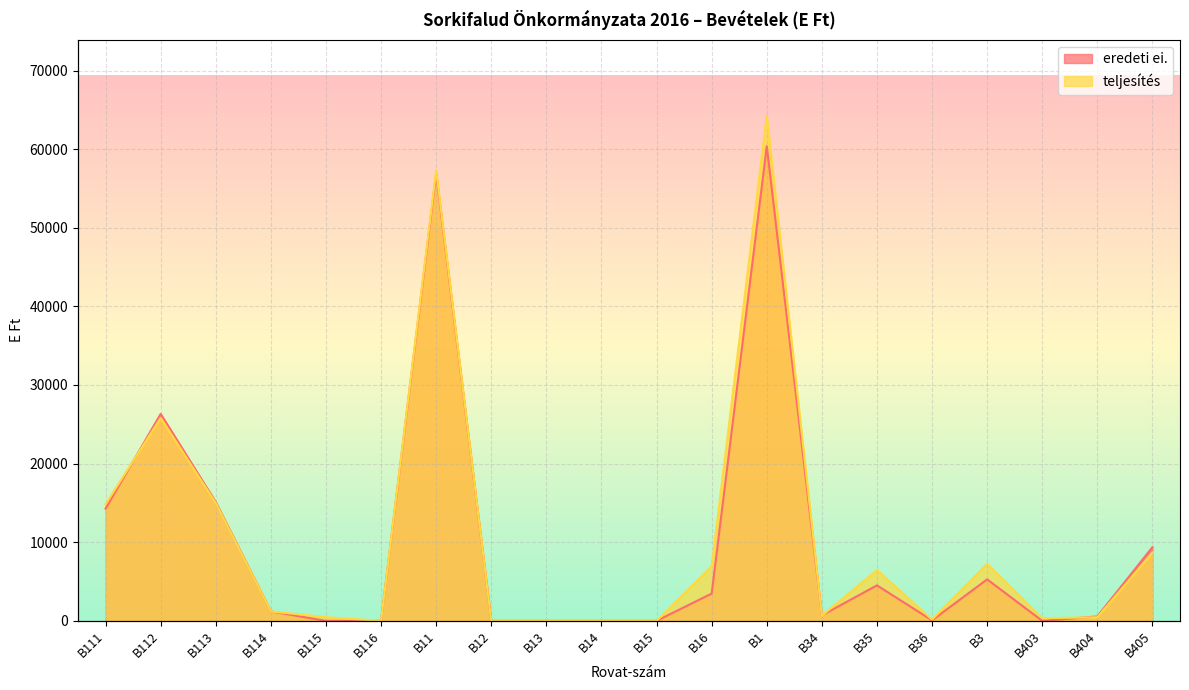

At how many categories does at least one series exceed 13162?

5